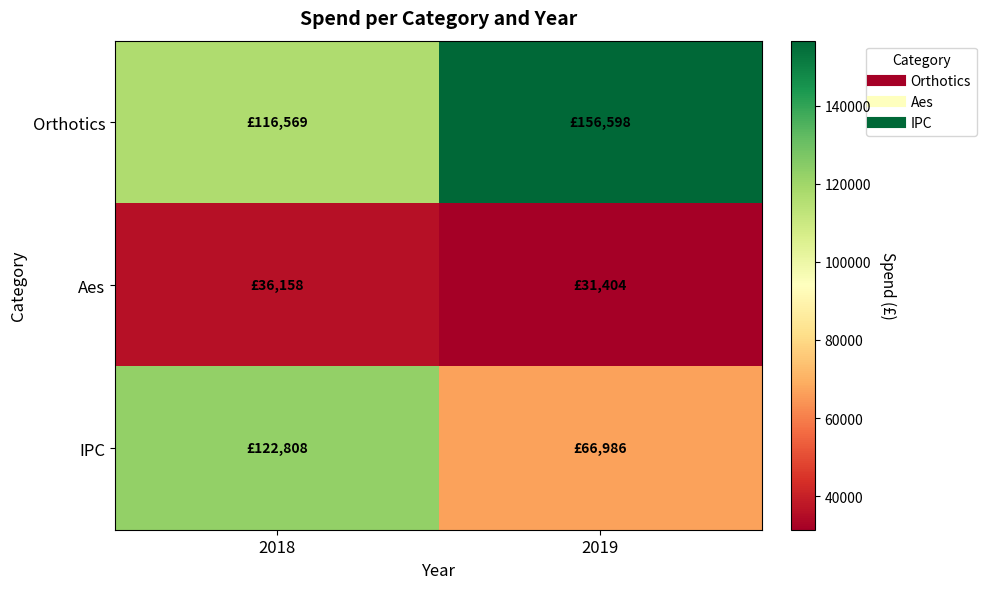

List the series in order of their peak value, highest first.

Orthotics, IPC, Aes